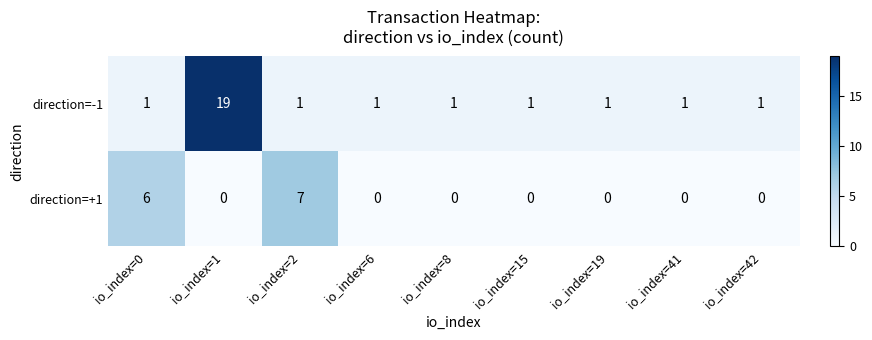

What is the maximum value for direction=-1?

19